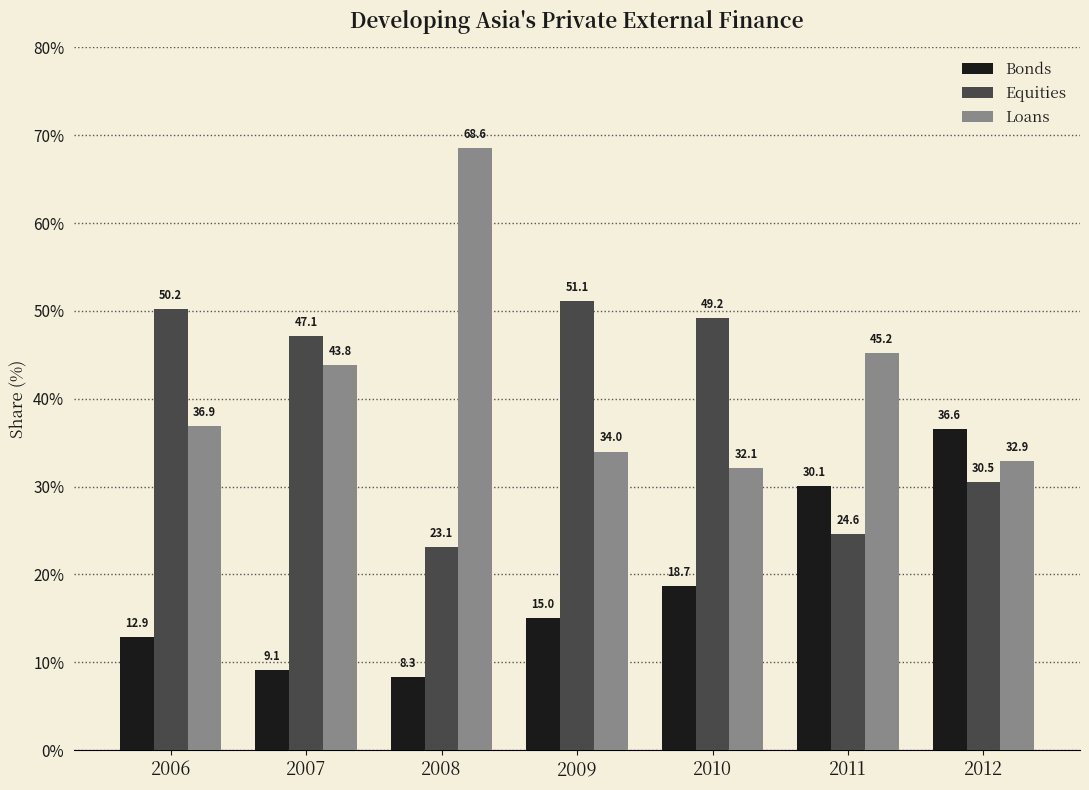

Which series has the largest range (max minus min)?

Loans